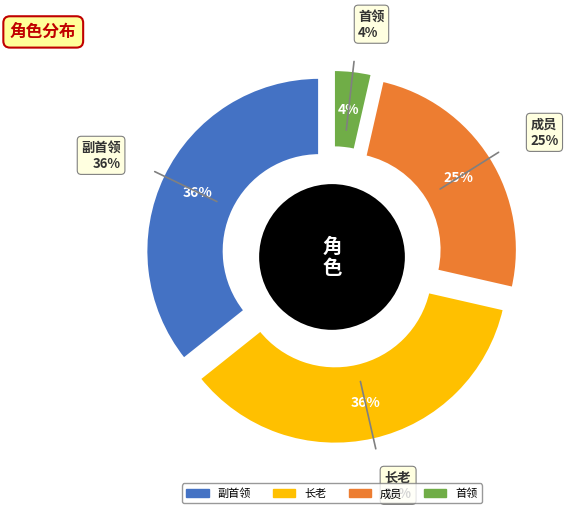

The 成员 slice represents 12% of the pie. True or false?

False